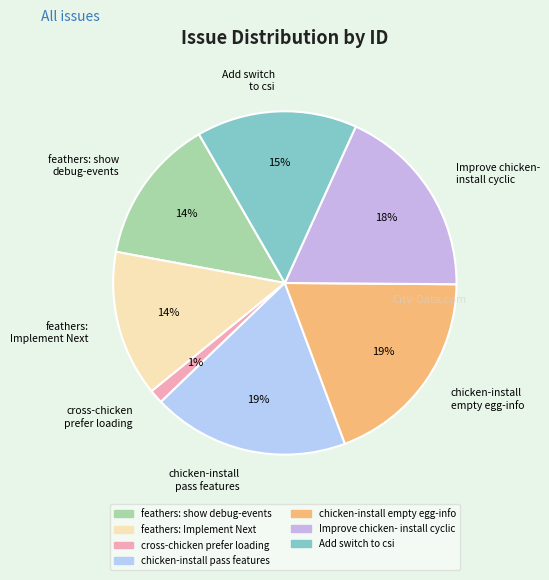

Approximately how many times larger is the value at feathers: Implement Next compared to chicken-install empty egg-info?

0.7